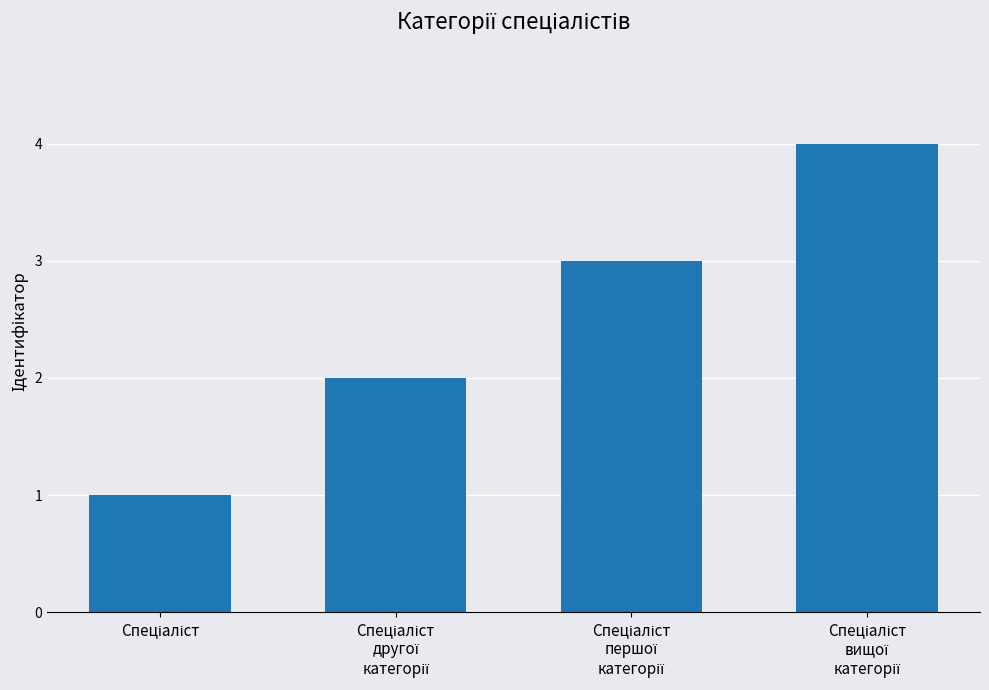

What is the difference between the maximum and minimum values?

3